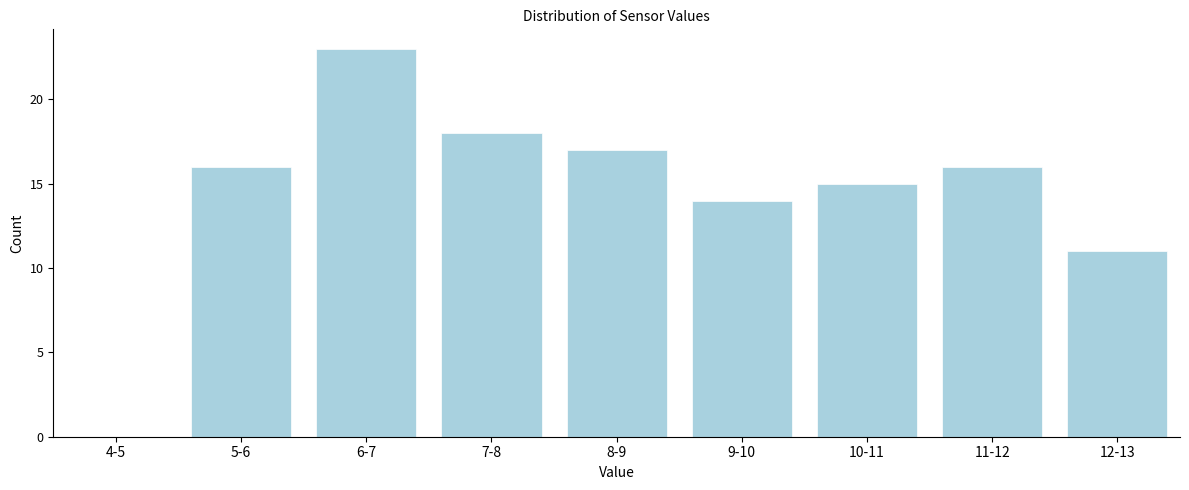

Reading right to left, transcribe all the data shown in this chart.

12-13=11	11-12=16	10-11=15	9-10=14	8-9=17	7-8=18	6-7=23	5-6=16	4-5=0